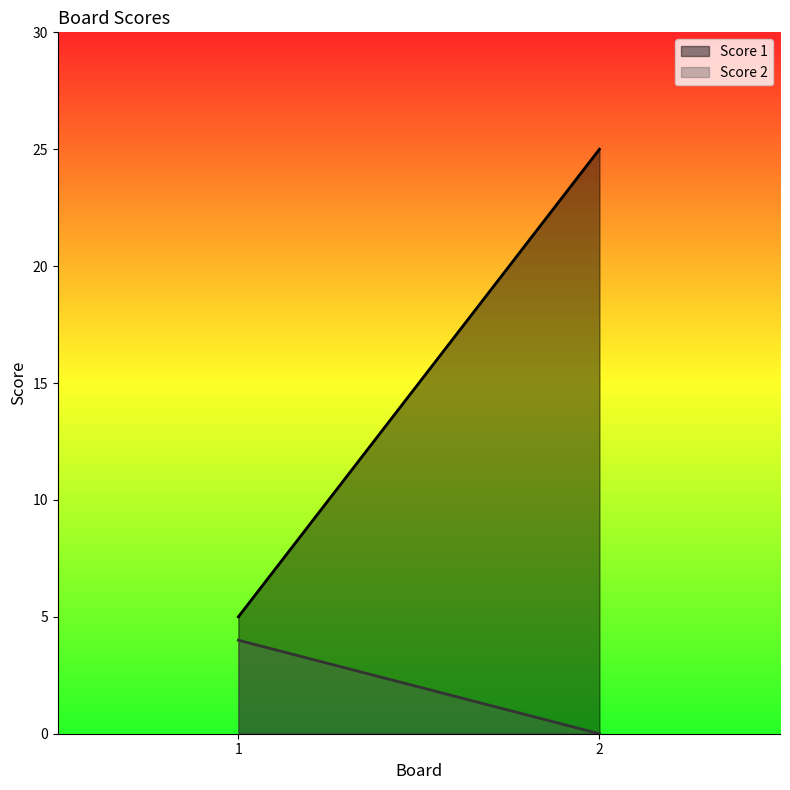

Which category has the highest value in the Score 2 series?

1